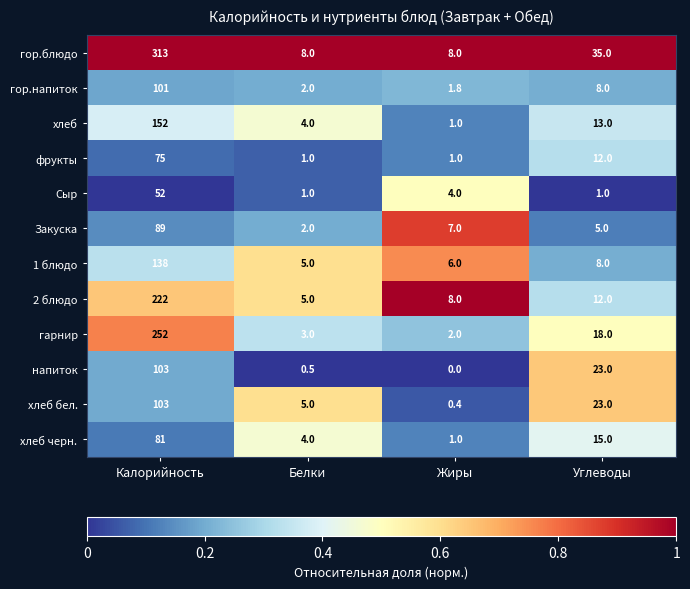

What is the average value of the напиток series?

31.6